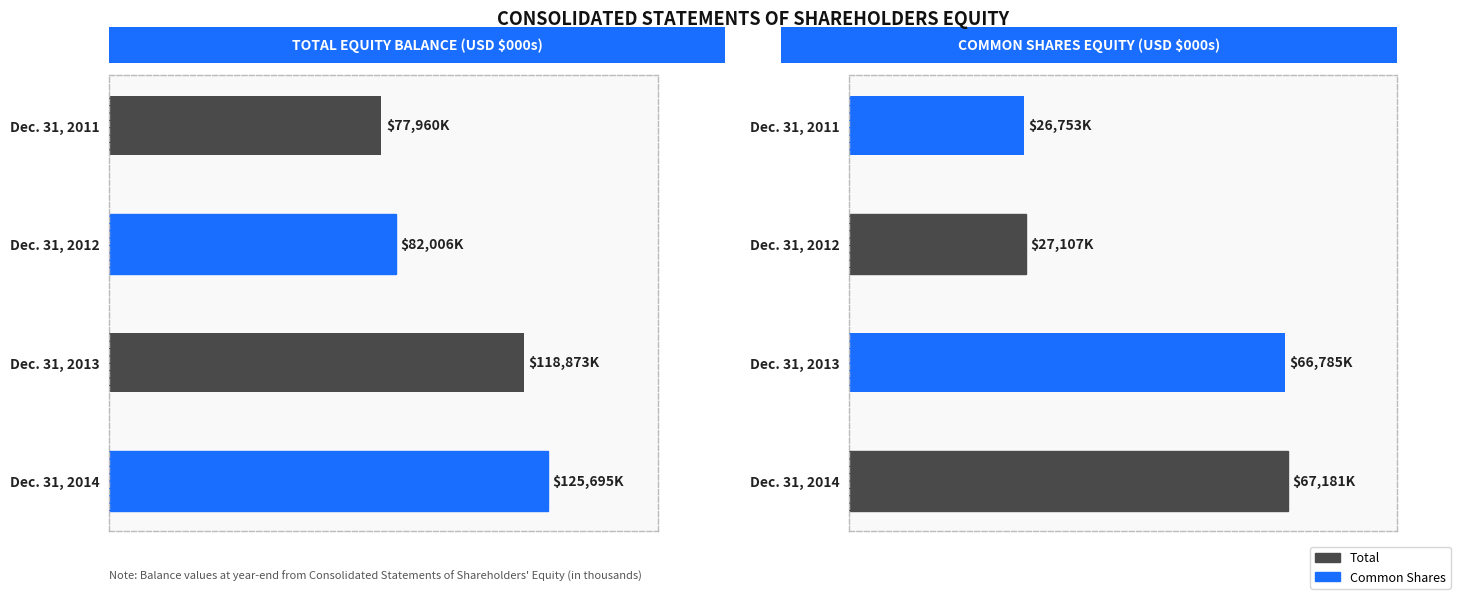

What is the difference between the maximum and minimum values in the Common Shares series?

40428